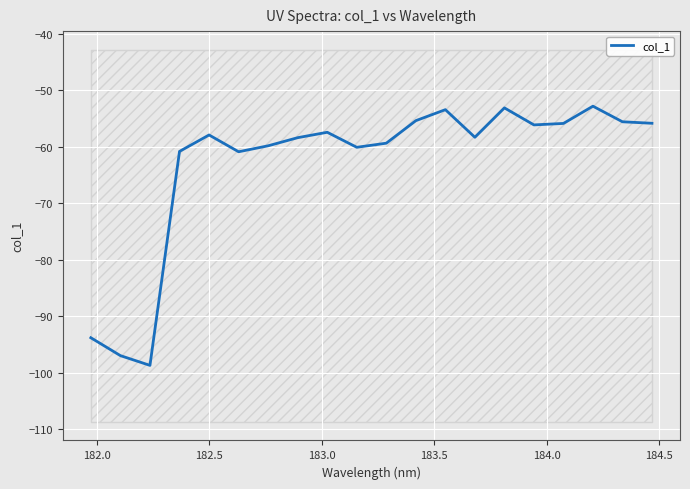

What is the minimum value shown in the chart?

-98.7